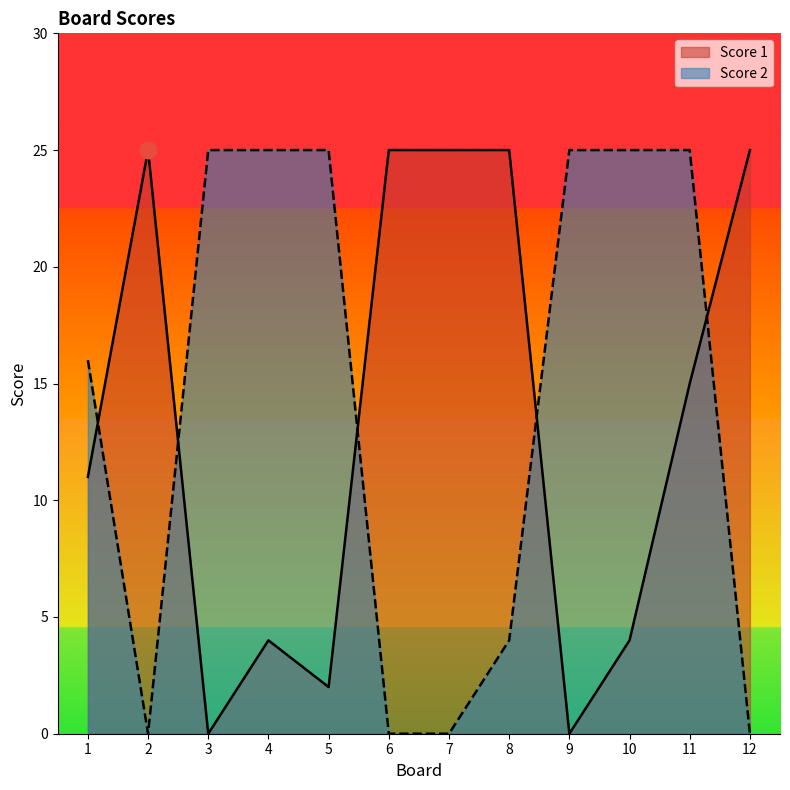

Which category has the highest value in the Score 2 series?

3